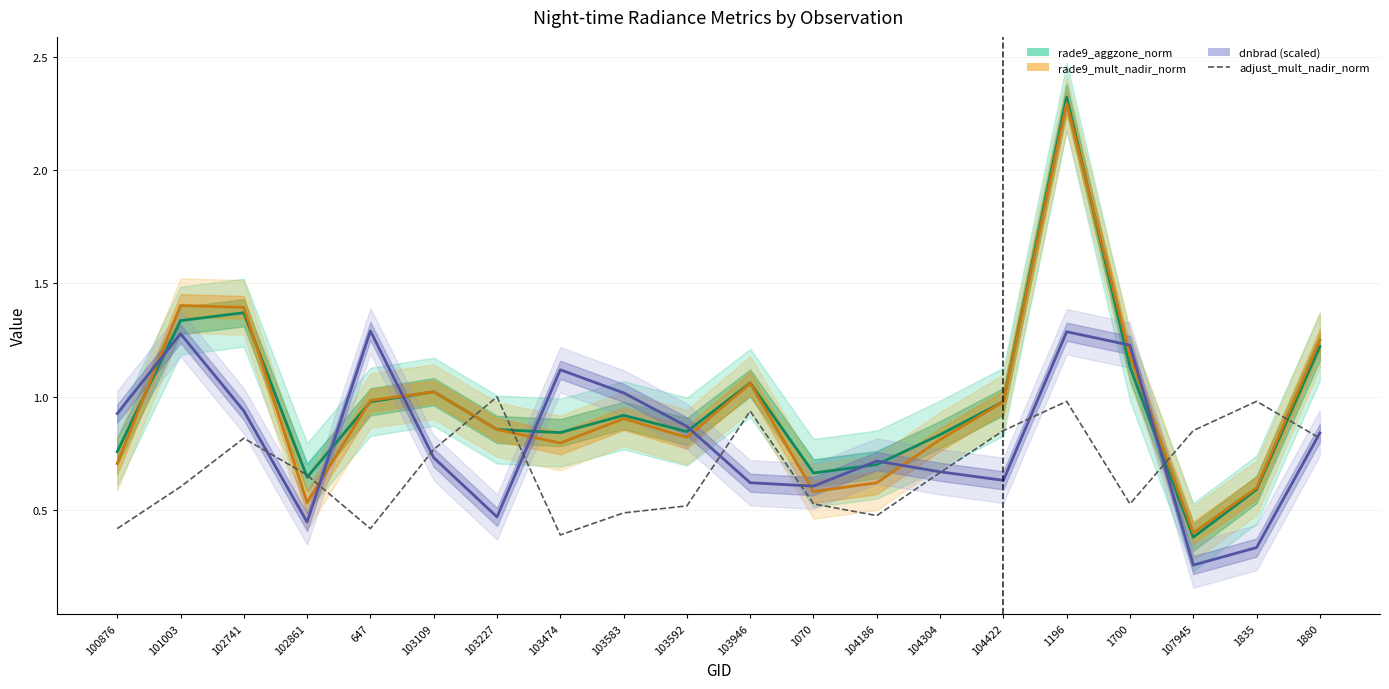

True or false: dnbrad (scaled) has more than 1 interior local peaks.

True